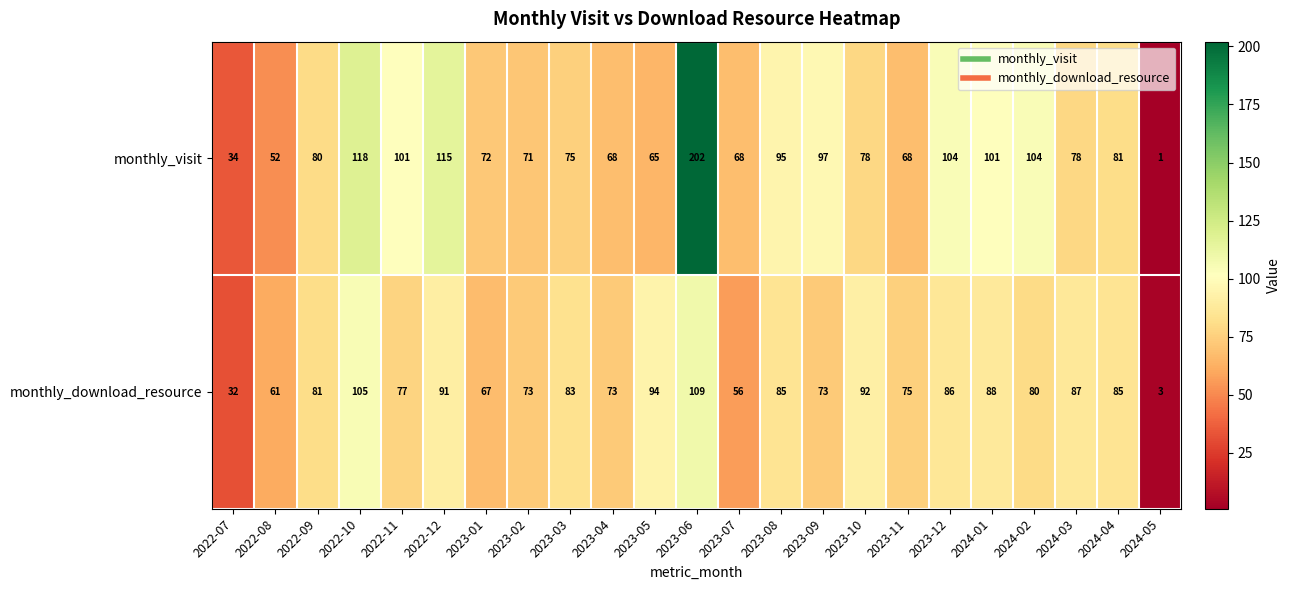

Is it true that monthly_visit equals 104 at 2024-02?

True